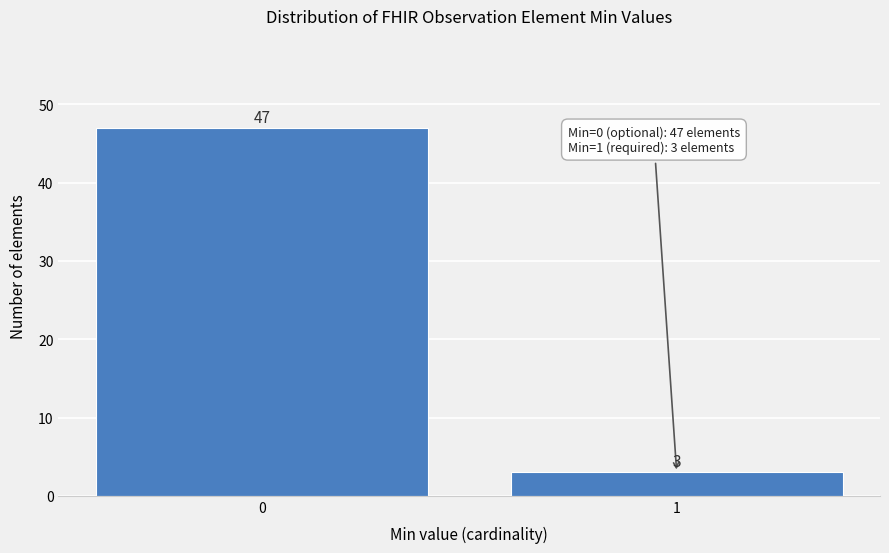

Reading left to right, list all the values displayed in this chart.

47	3